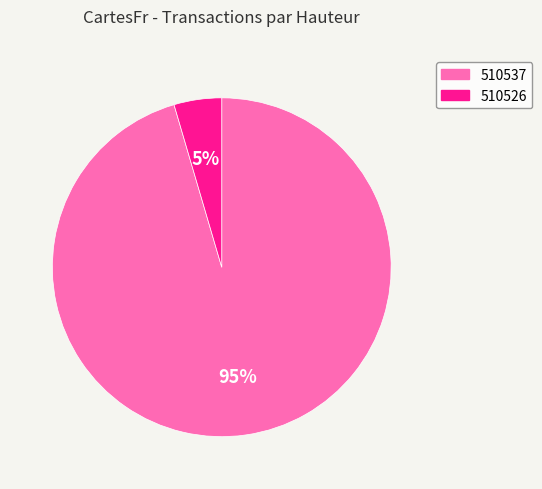

Which slice represents more than half of the pie?

510537